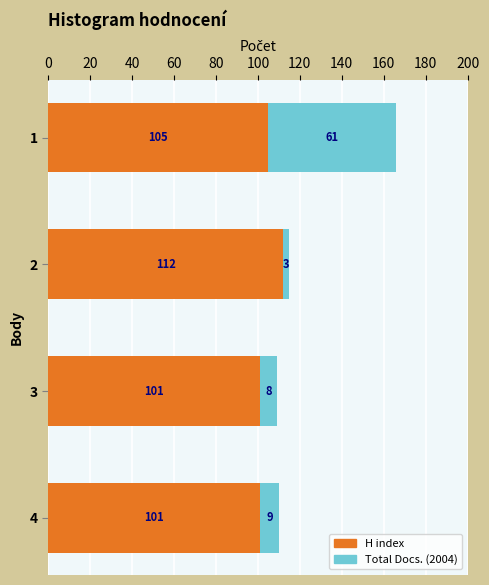

Is it true that H index equals 51 at 1?

False